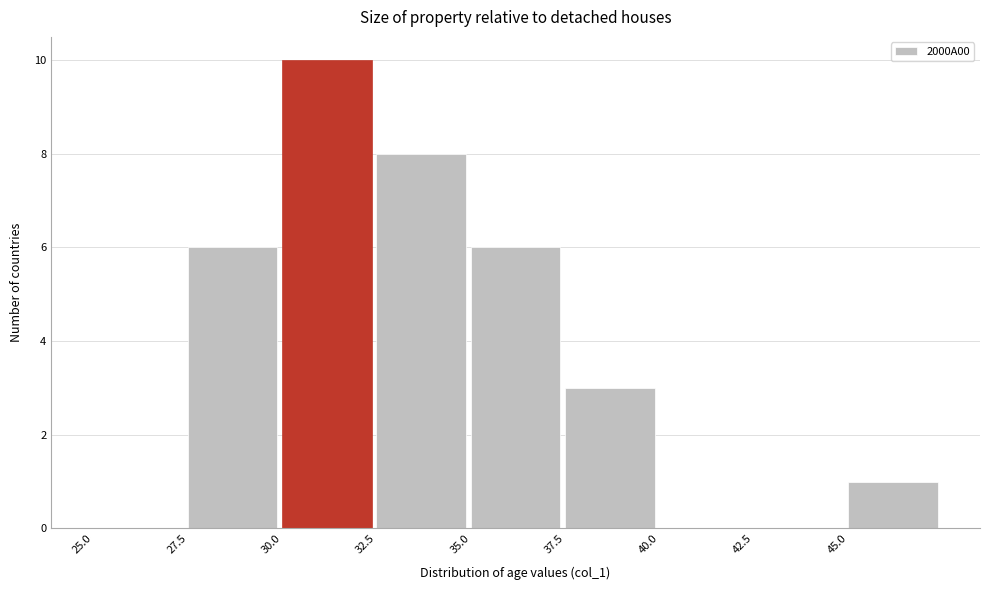

Reading left to right, list every bar in this chart as the range it spans on the x-axis followed by its height. The values are not printed on the chart, so give them approximately, as read against the axis.

25.0 to 27.5: 0
27.5 to 30.0: 6
30.0 to 32.5: 10
32.5 to 35.0: 8
35.0 to 37.5: 6
37.5 to 40.0: 3
40.0 to 42.5: 0
42.5 to 45.0: 0
45.0 to 47.5: 1